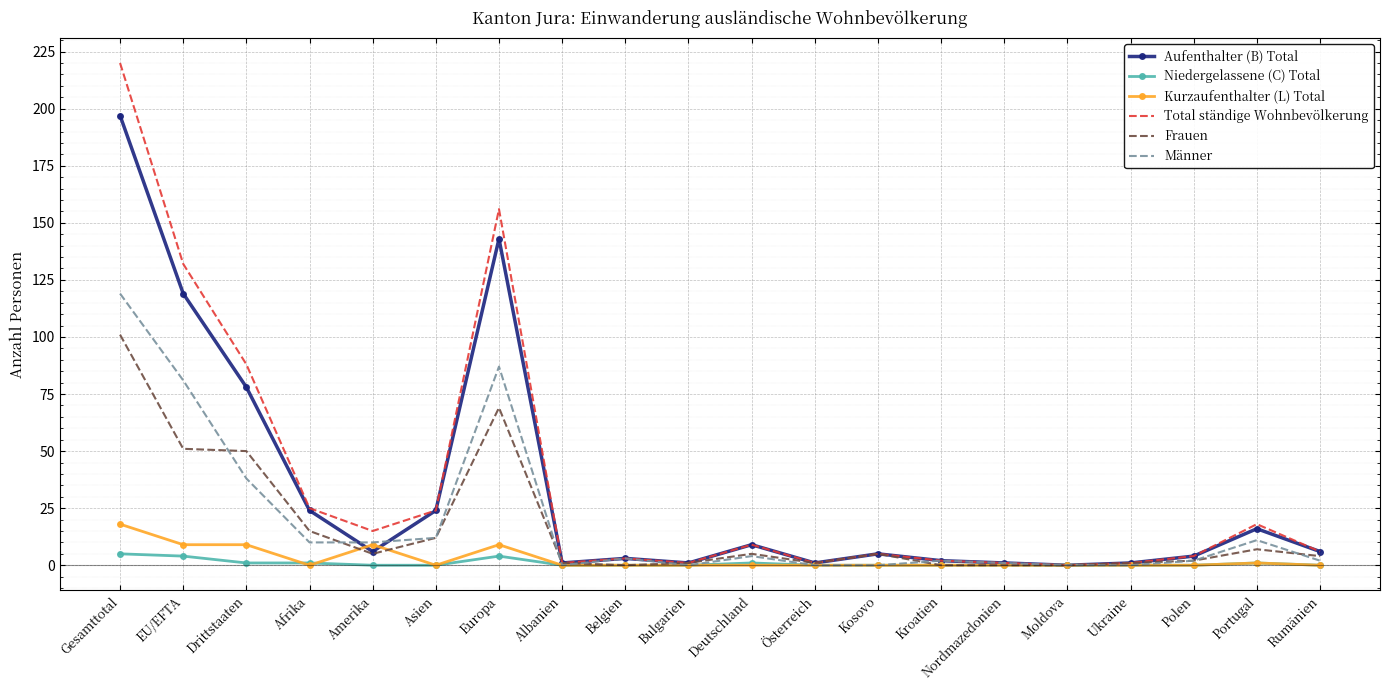

At which label does Frauen first exceed 5?

Gesamttotal